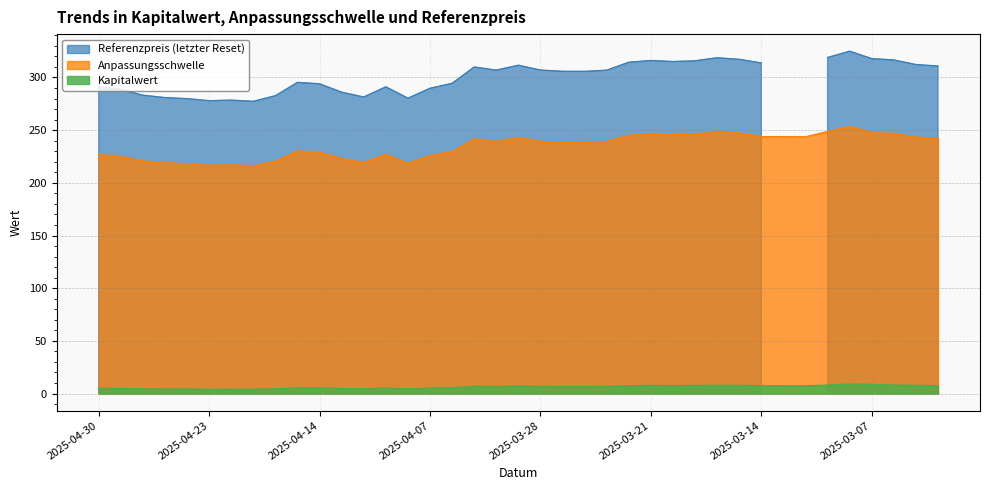

What is the highest value of the Kapitalwert series?

9.1